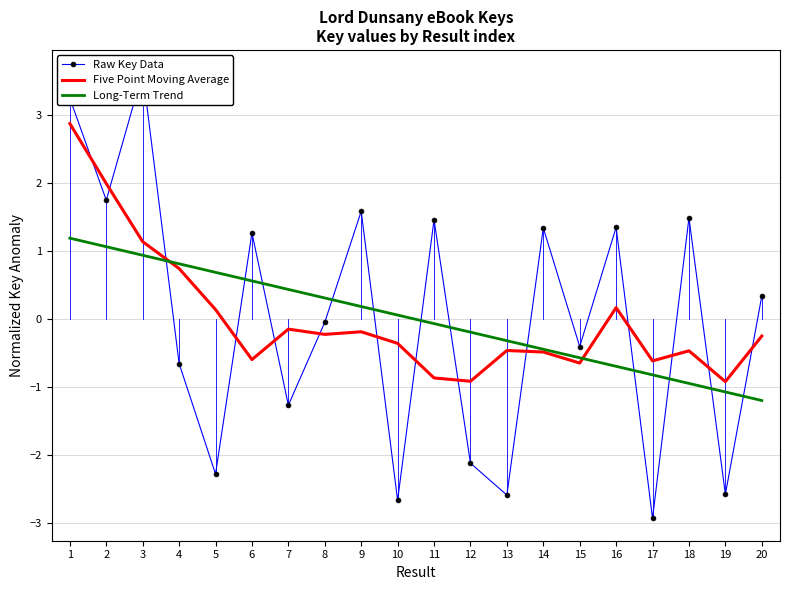

What is the difference between the Raw Key Data values at 1 and 5?

5.5